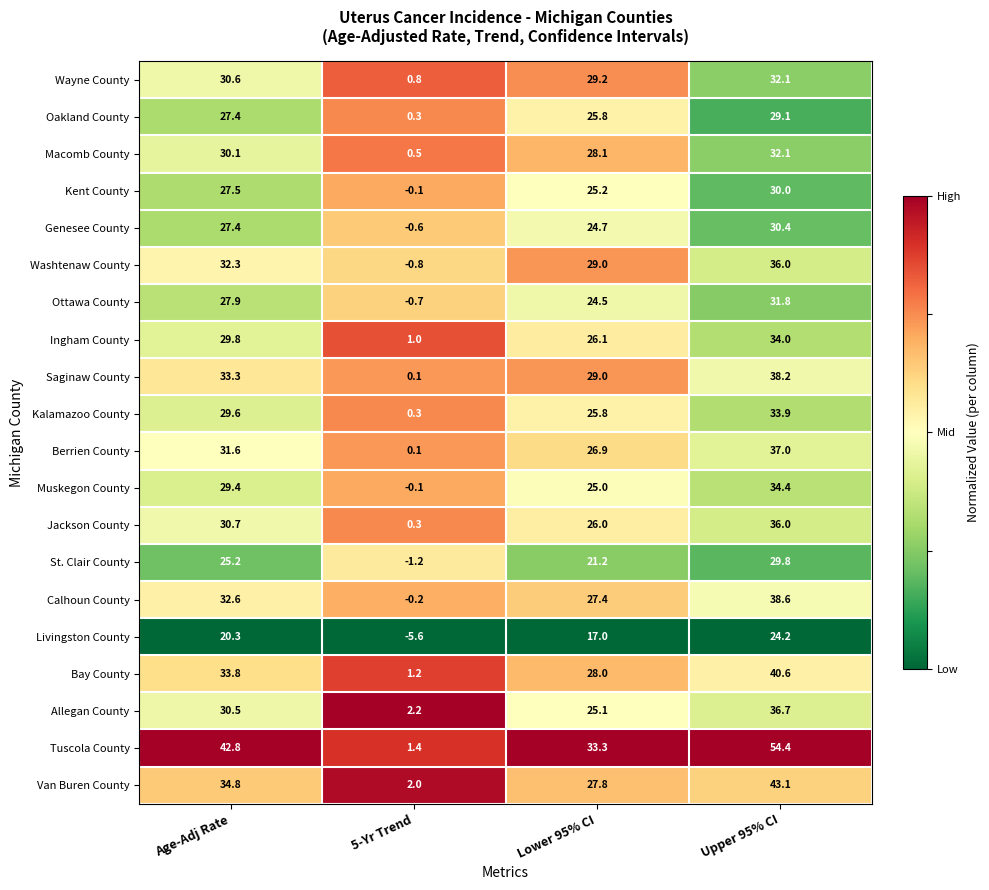

At how many categories does at least one series exceed 0?

4